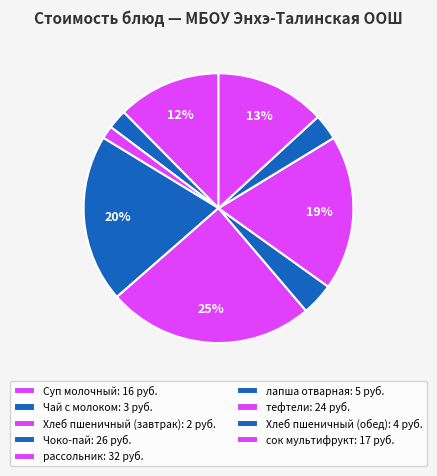

To the nearest percent, what is the difference between the Суп молочный and Хлеб пшеничный (обед) slice percentages?

9%